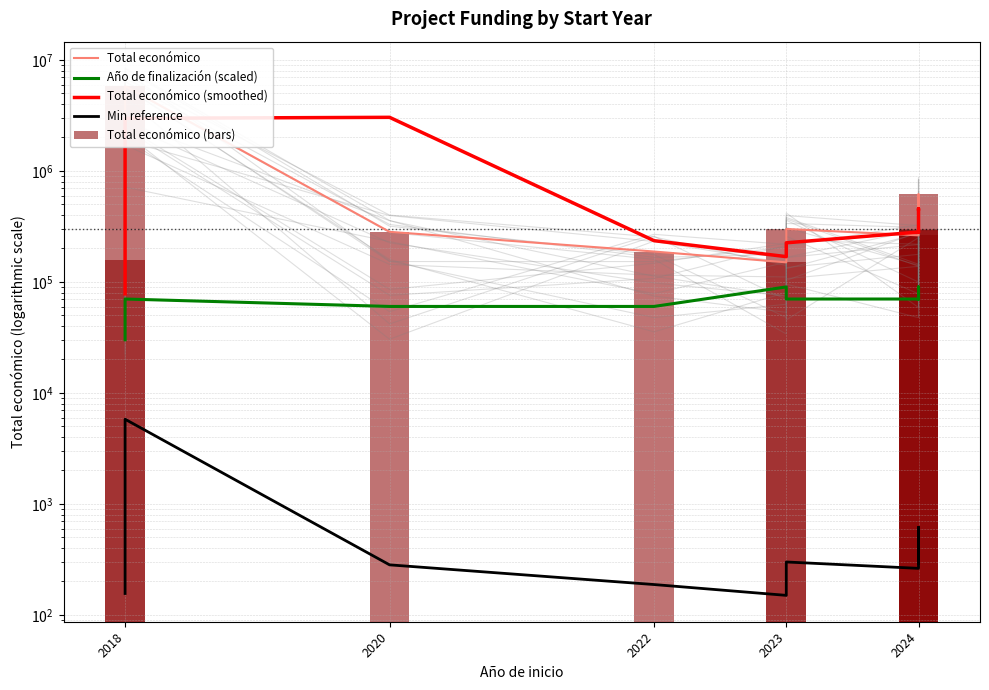

Which series has the largest total across all categories?

Total económico